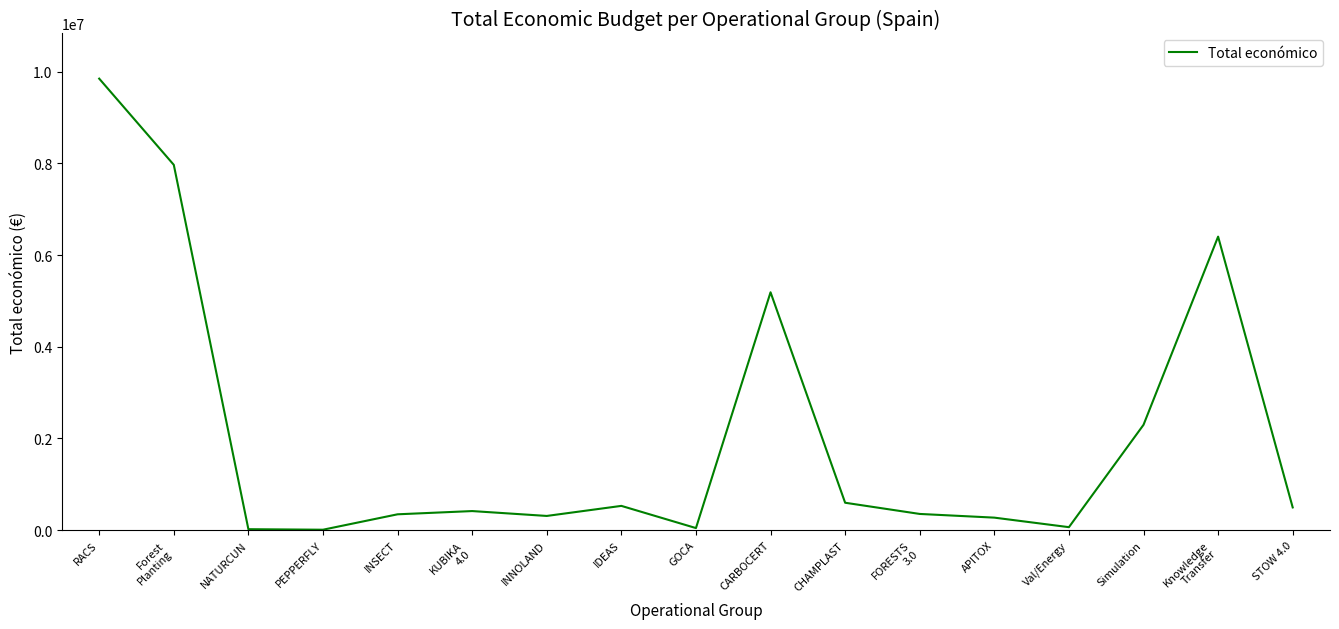

Where is the data nearest to the value 4927946?

CARBOCERT